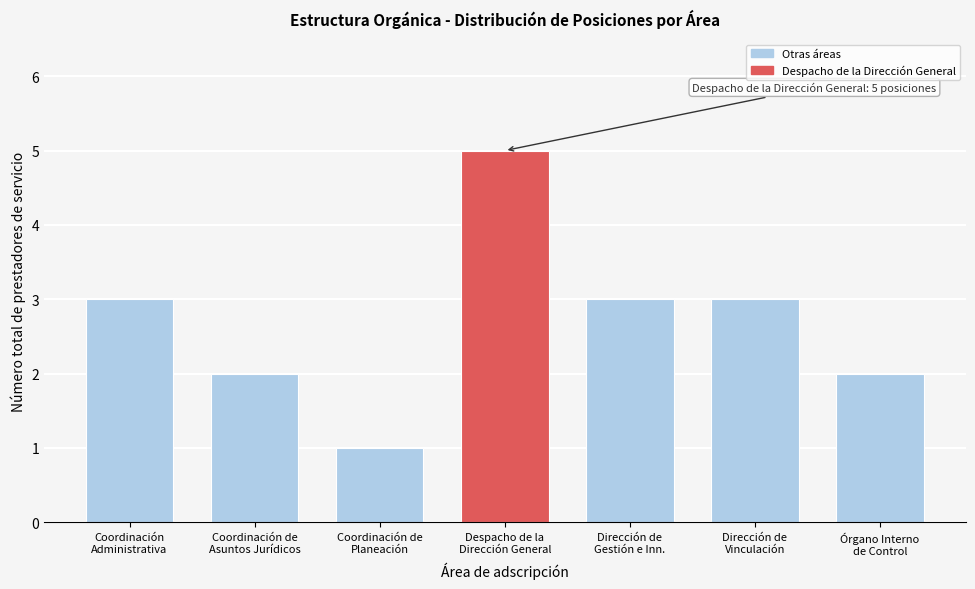

Reading left to right, list all the values displayed in this chart.

3	2	1	5	3	3	2